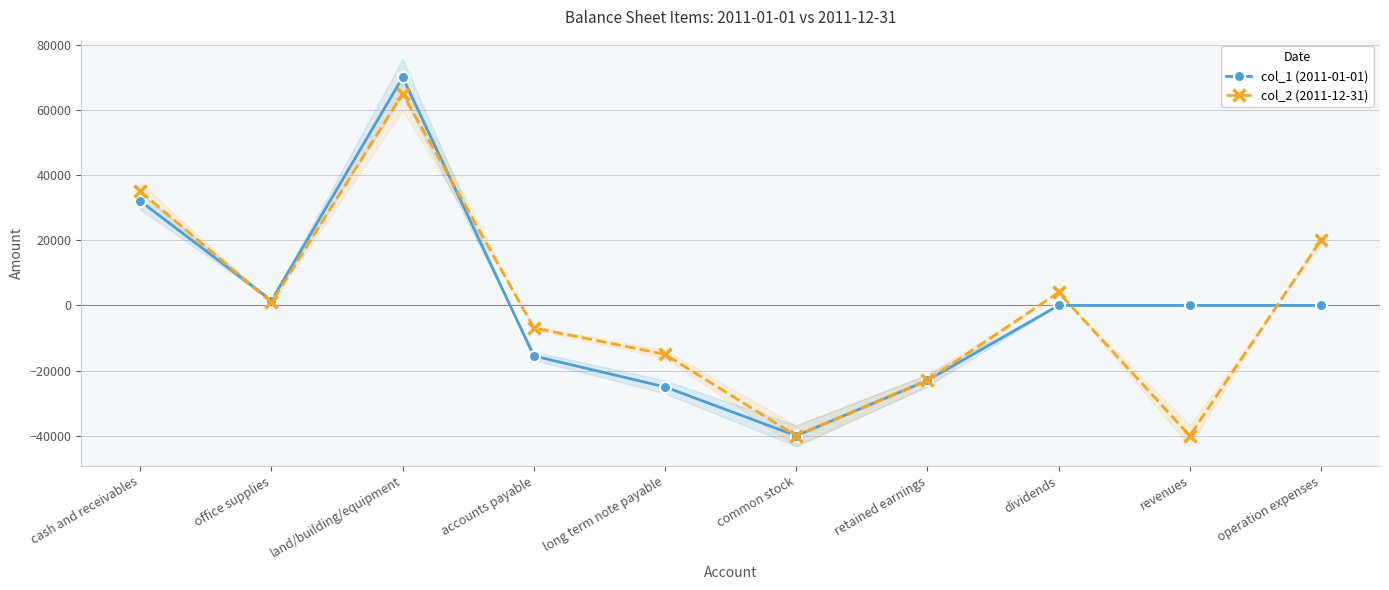

In col_1 (2011-01-01), how many points are lower than both neighbors (excluding endpoints)?

2